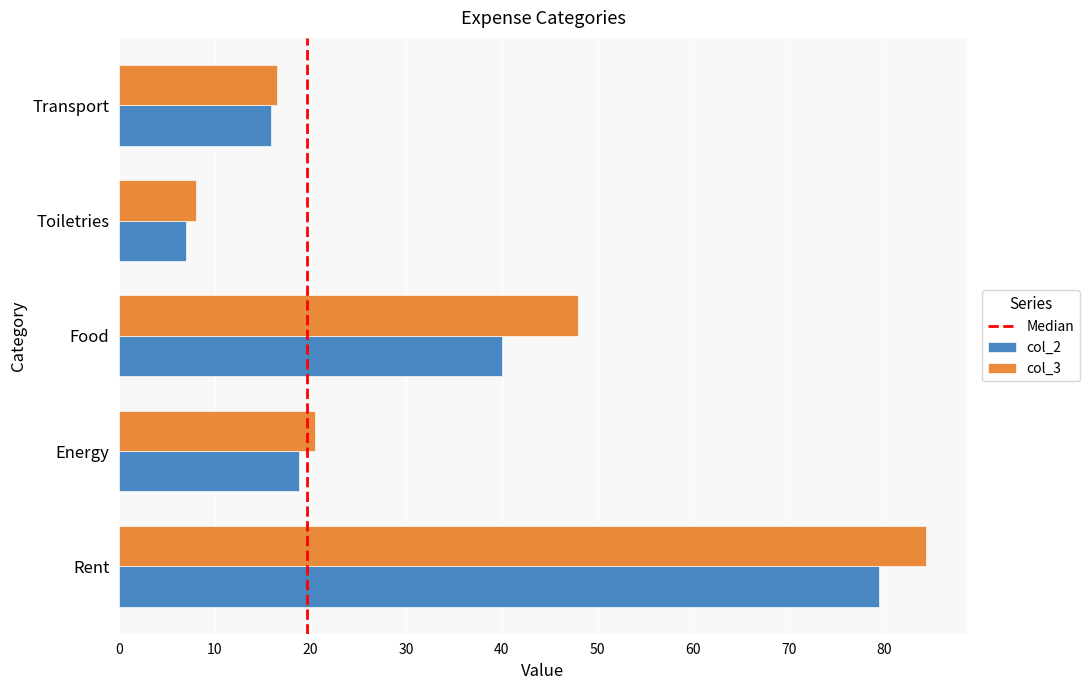

Rank the series by their maximum value, from lowest to highest.

col_2, col_3